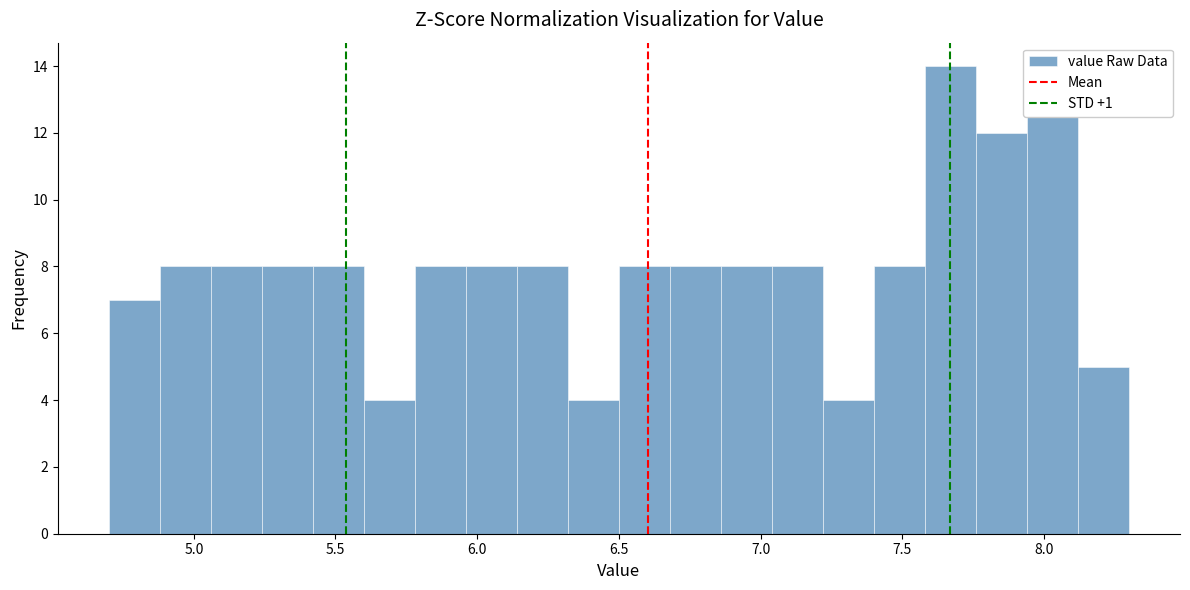

Around what value on the x-axis is the tallest bar? Give the approximate position of its centre, as read against the axis.

7.65